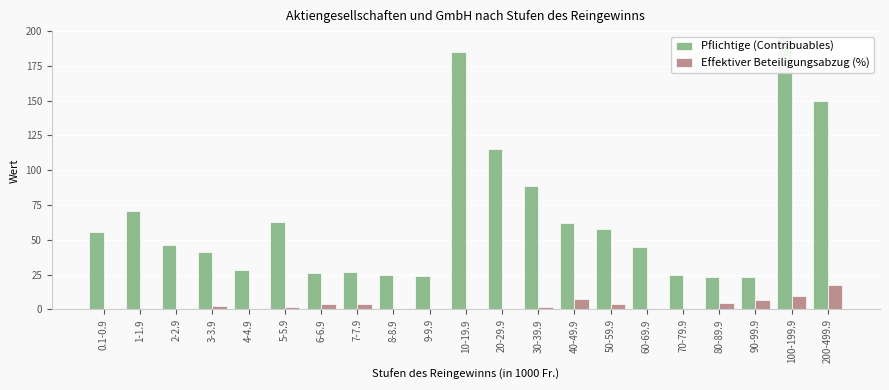

Where is Effektiver Beteiligungsabzug (%) nearest to the value 8?

40-49.9